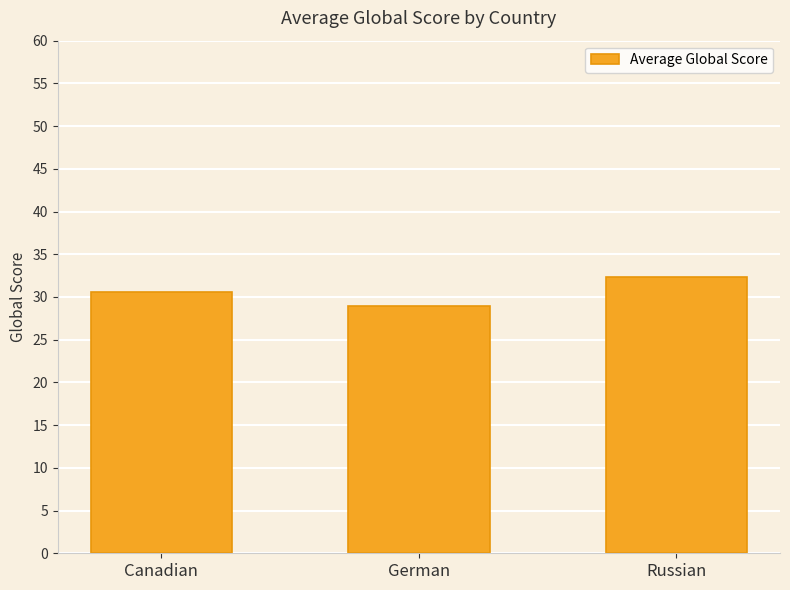

How many data points are less than 30?

1